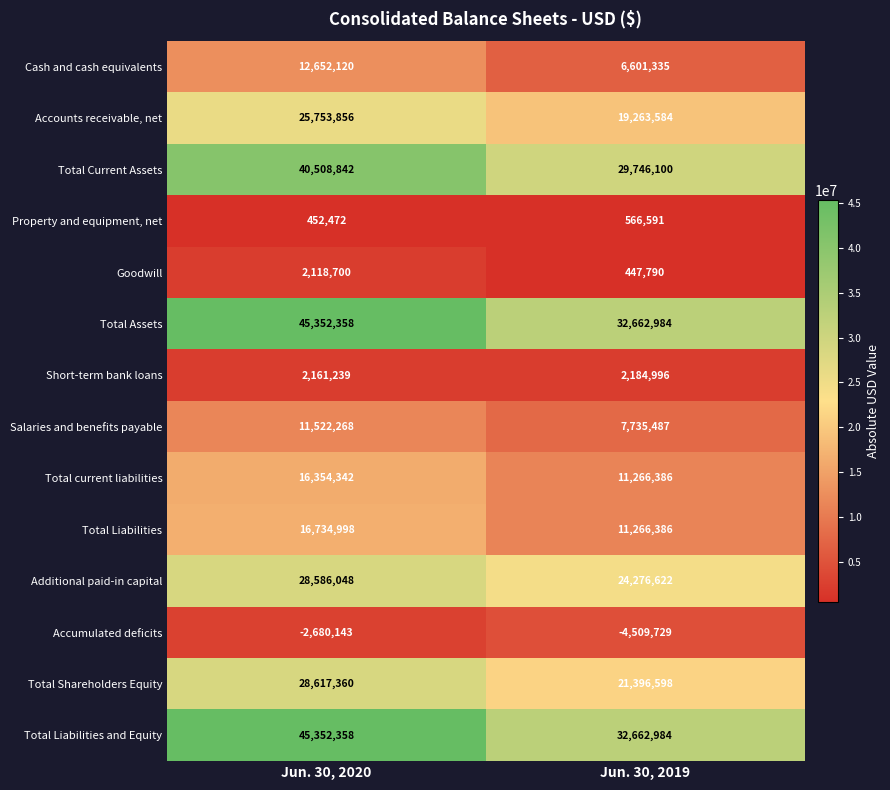

Reading left to right, list all the values displayed in this chart.

Cash and cash equivalents: Jun. 30, 2020=12652120	Jun. 30, 2019=6601335
Accounts receivable, net: Jun. 30, 2020=25753856	Jun. 30, 2019=19263584
Total Current Assets: Jun. 30, 2020=40508842	Jun. 30, 2019=29746100
Property and equipment, net: Jun. 30, 2020=452472	Jun. 30, 2019=566591
Goodwill: Jun. 30, 2020=2118700	Jun. 30, 2019=447790
Total Assets: Jun. 30, 2020=45352358	Jun. 30, 2019=32662984
Short-term bank loans: Jun. 30, 2020=2161239	Jun. 30, 2019=2184996
Salaries and benefits payable: Jun. 30, 2020=11522268	Jun. 30, 2019=7735487
Total current liabilities: Jun. 30, 2020=16354342	Jun. 30, 2019=11266386
Total Liabilities: Jun. 30, 2020=16734998	Jun. 30, 2019=11266386
Additional paid-in capital: Jun. 30, 2020=28586048	Jun. 30, 2019=24276622
Accumulated deficits: Jun. 30, 2020=-2680143	Jun. 30, 2019=-4509729
Total Shareholders Equity: Jun. 30, 2020=28617360	Jun. 30, 2019=21396598
Total Liabilities and Equity: Jun. 30, 2020=45352358	Jun. 30, 2019=32662984